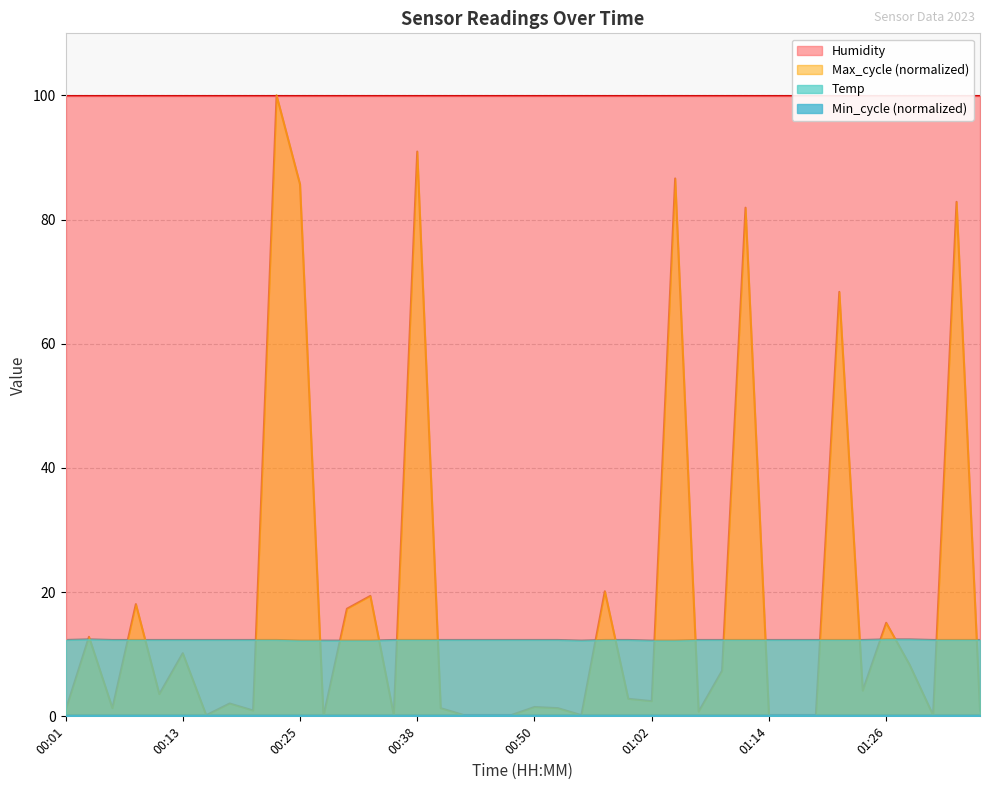

What is the difference between the Temp values at 00:06 and 01:29?

0.1